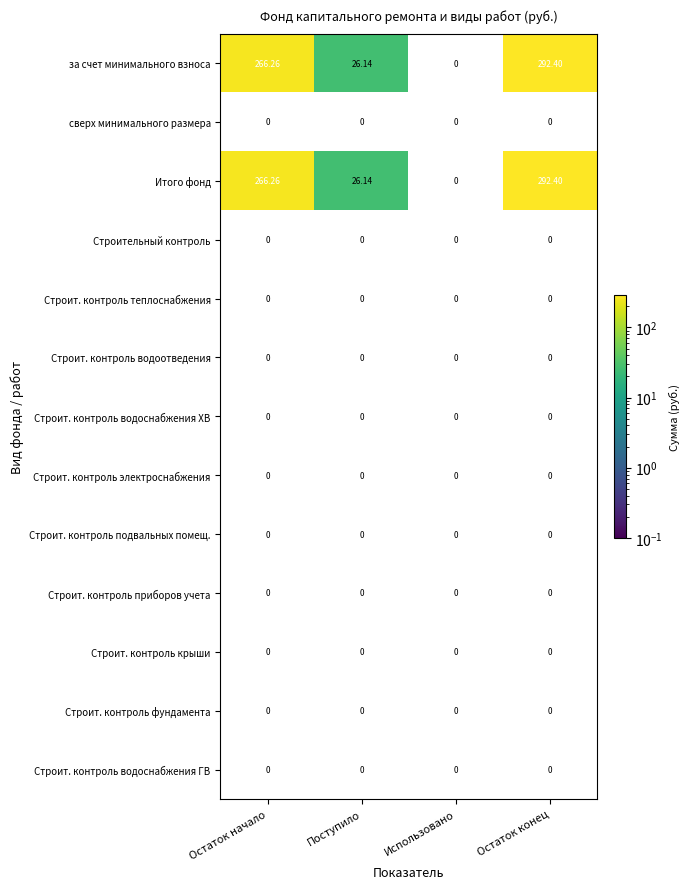

List the labels in order of Строит. контроль водоснабжения ГВ value, smallest first.

Остаток начало, Поступило, Использовано, Остаток конец